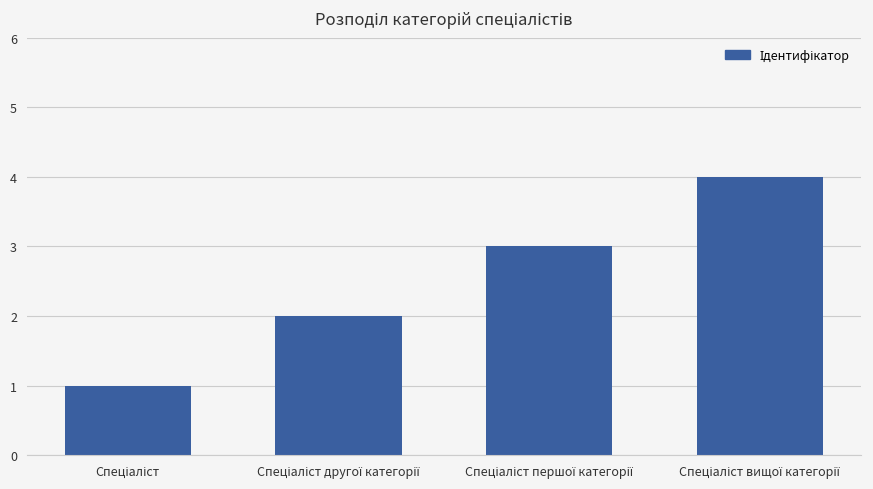

Count the values in the range 2 to 4.

3